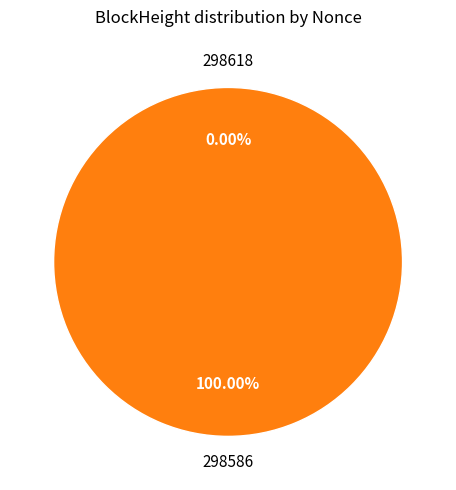

Rank the categories by value from lowest to highest.

298618, 298586